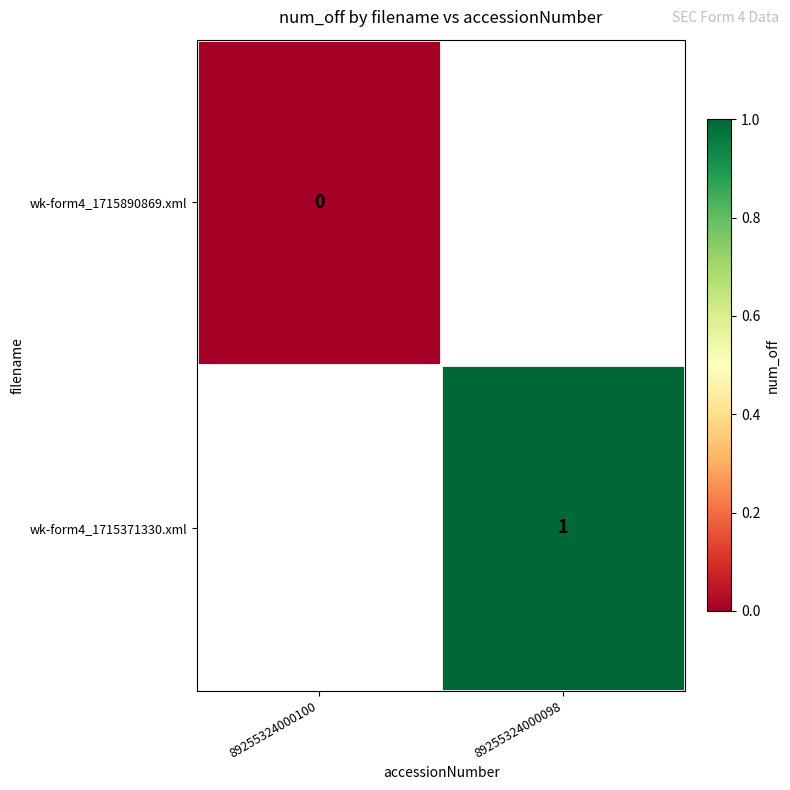

Is it true that wk-form4_1715371330.xml equals 0 at 89255324000098?

False